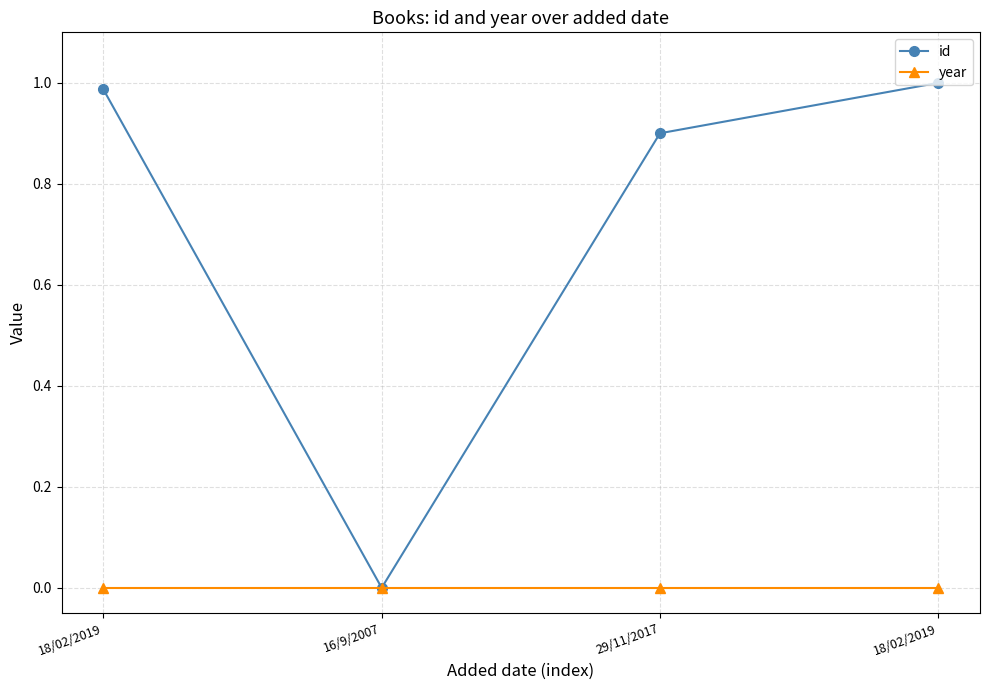

Reading right to left, transcribe all the data shown in this chart.

id: 1.0	0.9	0.0	1.0
year: 0.0	0.0	0.0	0.0